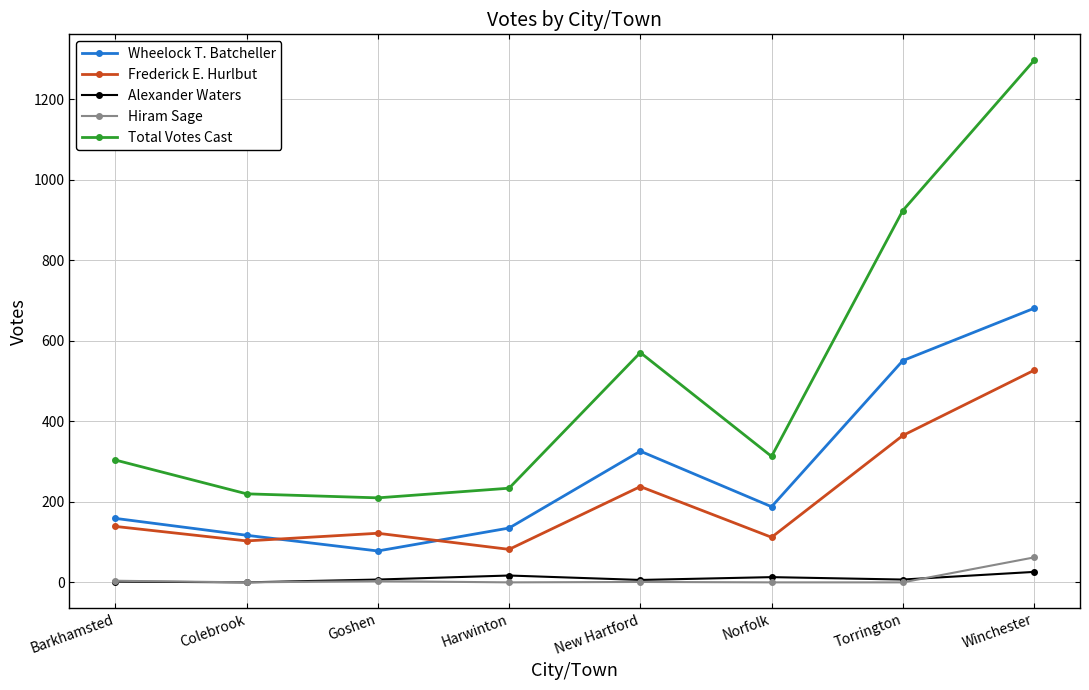

What is the difference between the highest and lowest values at New Hartford?

570